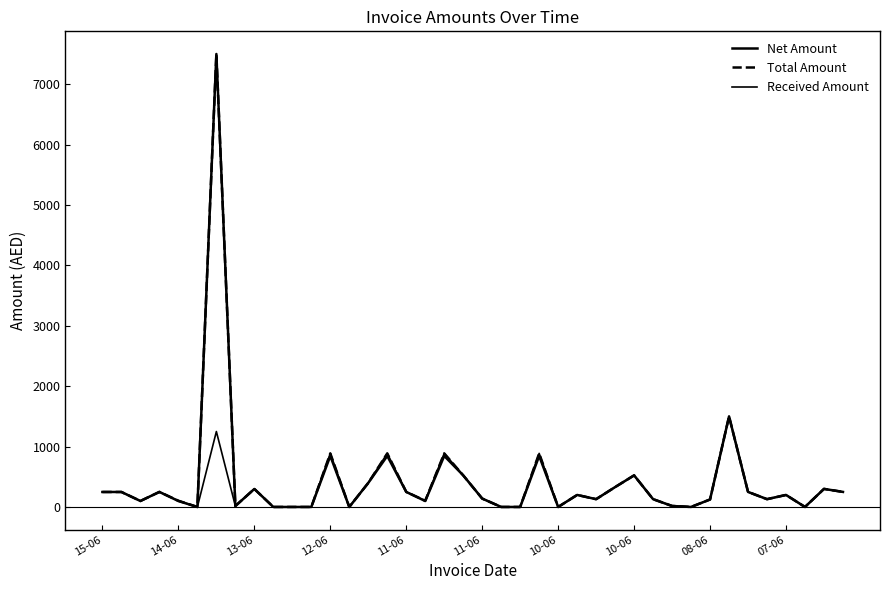

Is this an area chart (filled region under the line)?

No